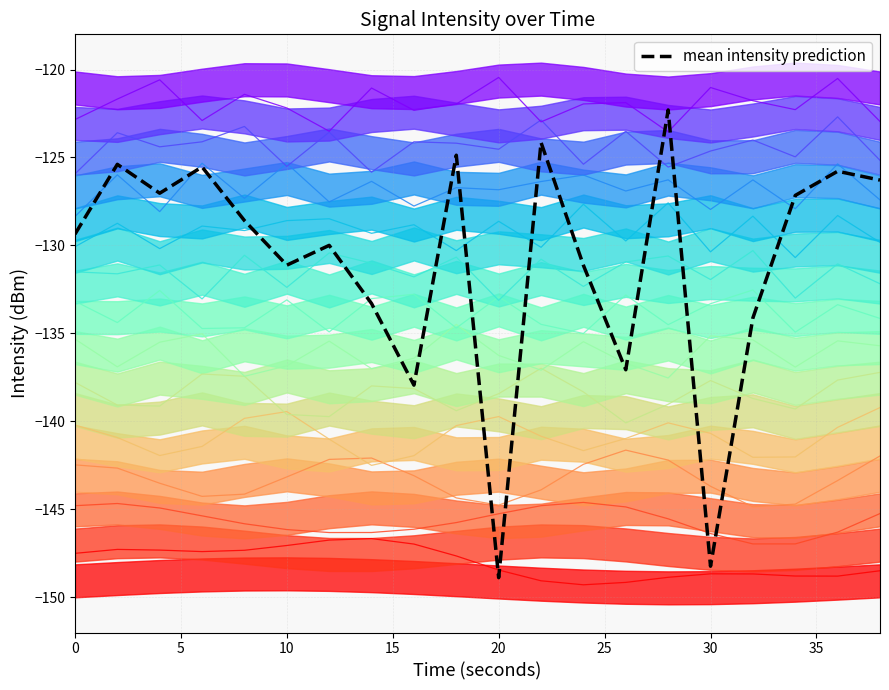

Where is the first local maximum for contour_0?

5